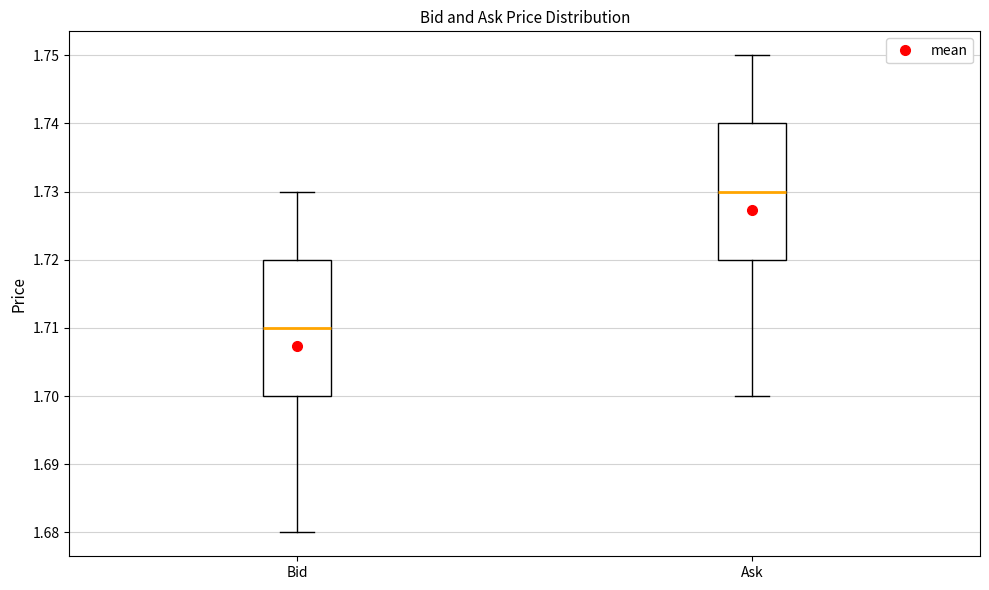

Reading left to right, read every box against the y-axis: the position of its median line, the range the box covers, and the ends of its whiskers. The values are not printed on the chart, so give them approximately, as read against the axis.

Bid: median 1.71, box 1.70 to 1.72, whiskers 1.68 to 1.73
Ask: median 1.73, box 1.72 to 1.74, whiskers 1.70 to 1.75